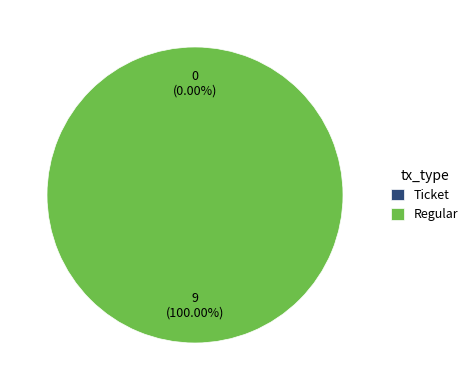

To the nearest percent, what portion does Regular represent?

100%